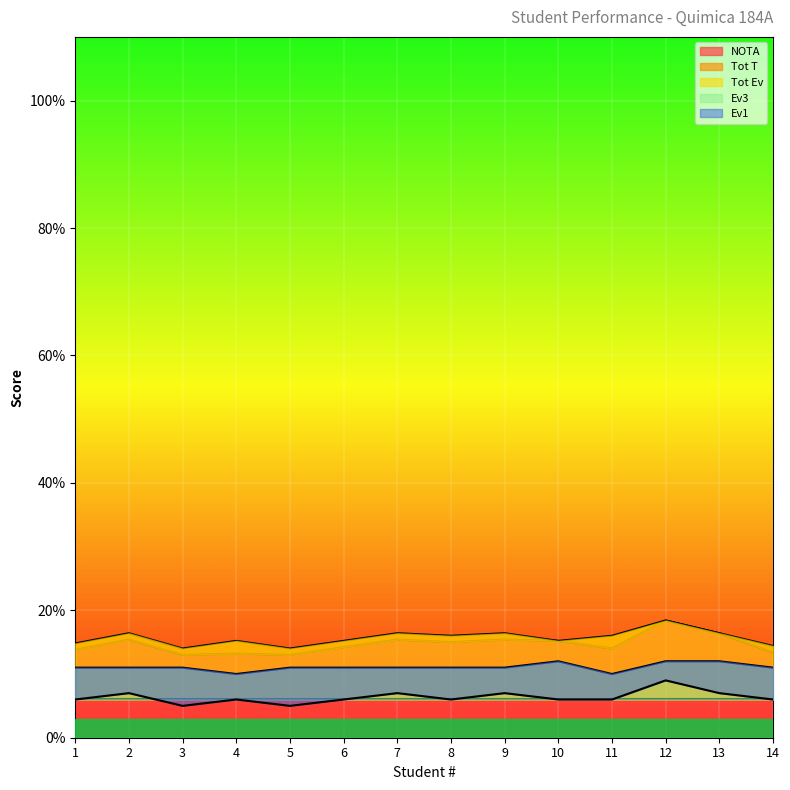

How many lines are shown in the chart?

4